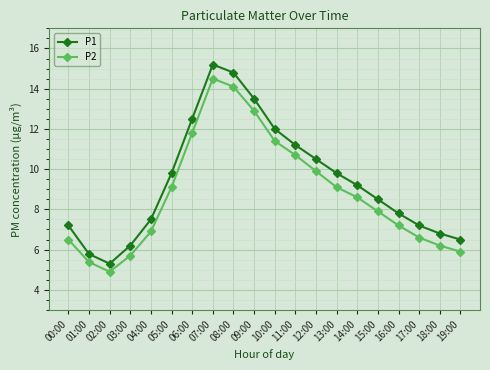

Reading left to right, extract all data points from this chart.

P1: 00:00=7.2	01:00=5.8	02:00=5.3	03:00=6.2	04:00=7.5	05:00=9.8	06:00=12.5	07:00=15.2	08:00=14.8	09:00=13.5	10:00=12.0	11:00=11.2	12:00=10.5	13:00=9.8	14:00=9.2	15:00=8.5	16:00=7.8	17:00=7.2	18:00=6.8	19:00=6.5
P2: 00:00=6.5	01:00=5.4	02:00=4.9	03:00=5.7	04:00=6.9	05:00=9.1	06:00=11.8	07:00=14.5	08:00=14.1	09:00=12.9	10:00=11.4	11:00=10.7	12:00=9.9	13:00=9.1	14:00=8.6	15:00=7.9	16:00=7.2	17:00=6.6	18:00=6.2	19:00=5.9